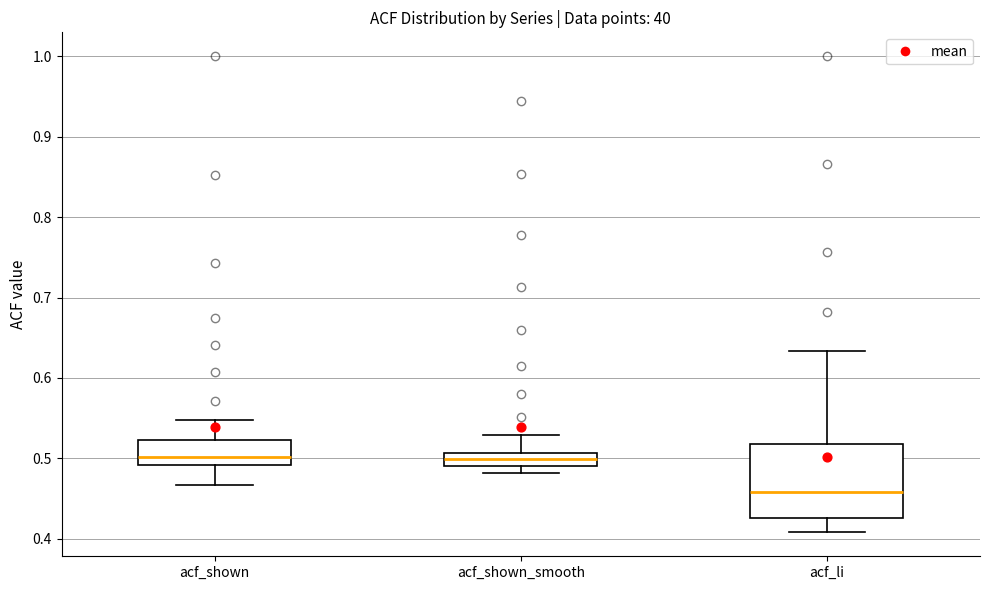

Reading left to right, transcribe this box plot: for each box, give where its median line is, the range the box spans, and where its two whiskers end, as read against the y-axis. The values are not printed on the chart, so give them approximately, as read against the axis.

acf_shown: median 0.50, box 0.49 to 0.52, whiskers 0.47 to 0.55
acf_shown_smooth: median 0.50, box 0.49 to 0.51, whiskers 0.48 to 0.53
acf_li: median 0.46, box 0.43 to 0.52, whiskers 0.41 to 0.63